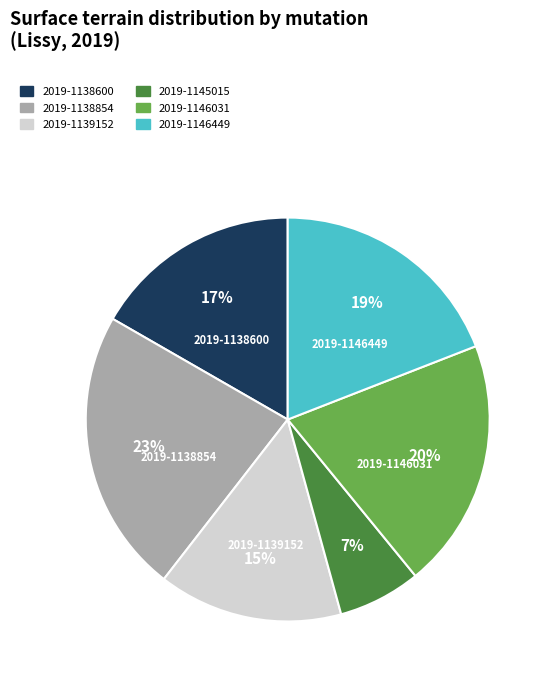

The 2019-1138854 slice represents 23% of the pie. True or false?

True